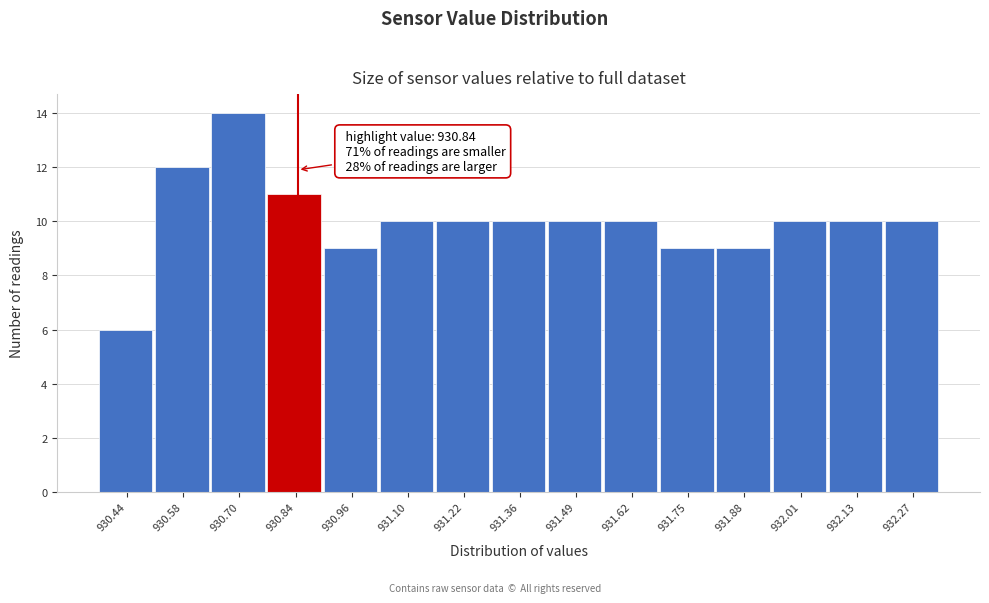

Which range on the x-axis has the tallest bar?

930.64 to 930.77